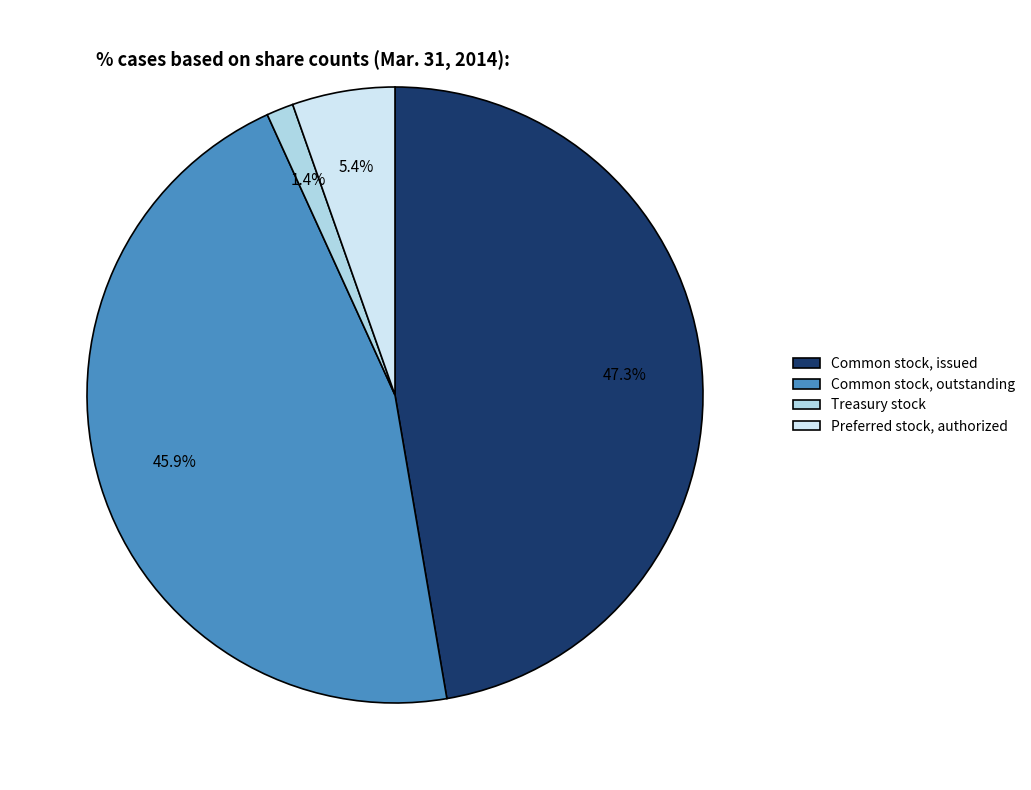

What percentage do Treasury stock and Common stock, outstanding together represent?

47.3%